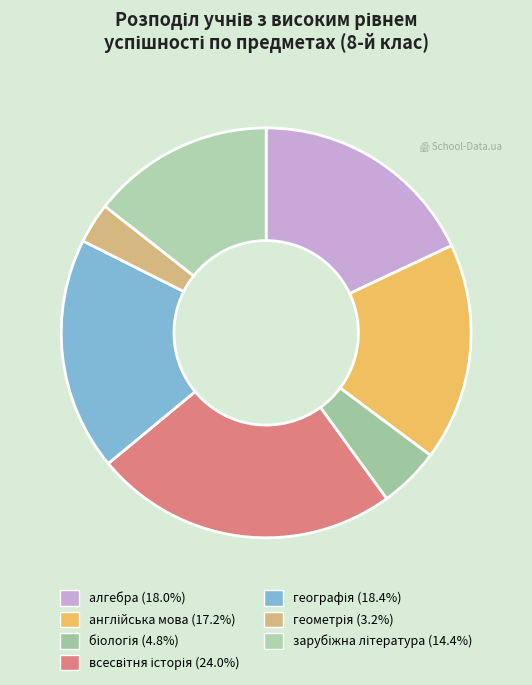

What is the largest slice in the pie chart?

всесвітня історія